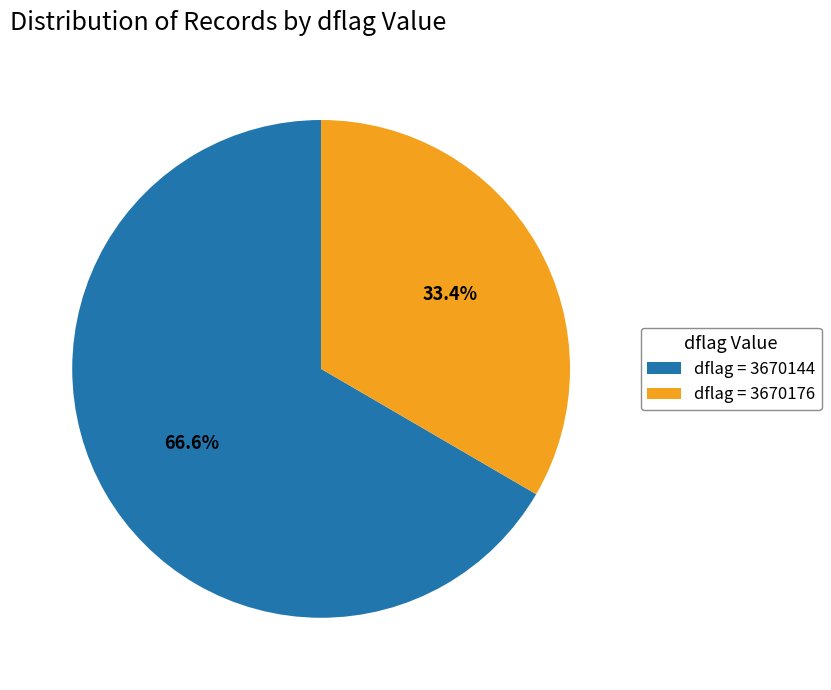

Which has a higher value, dflag = 3670144 or dflag = 3670176?

dflag = 3670144